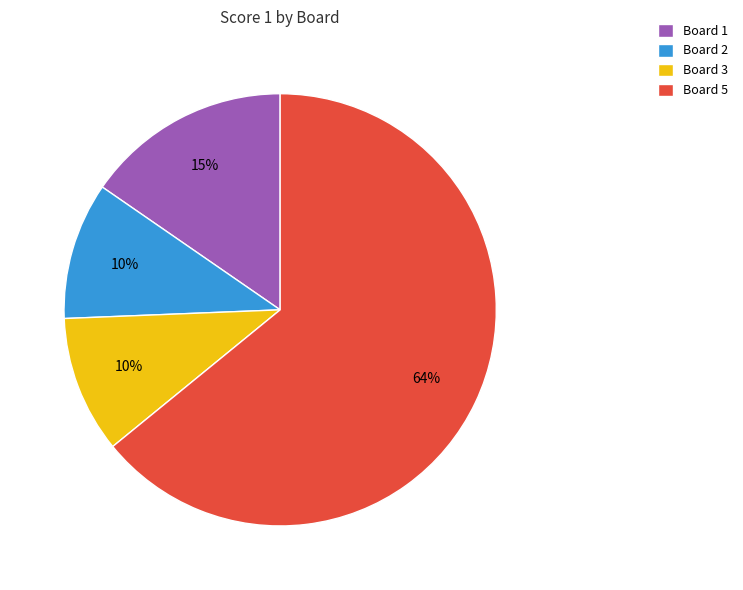

What percentage is the Board 3 slice, to the nearest percent?

10%